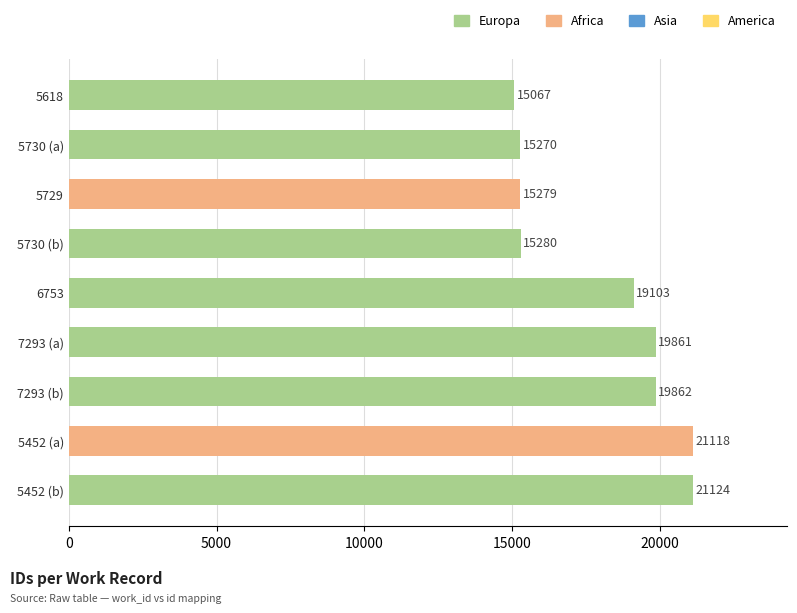

Rank the categories by value from highest to lowest.

5452 (b), 5452 (a), 7293 (b), 7293 (a), 6753, 5730 (b), 5729, 5730 (a), 5618